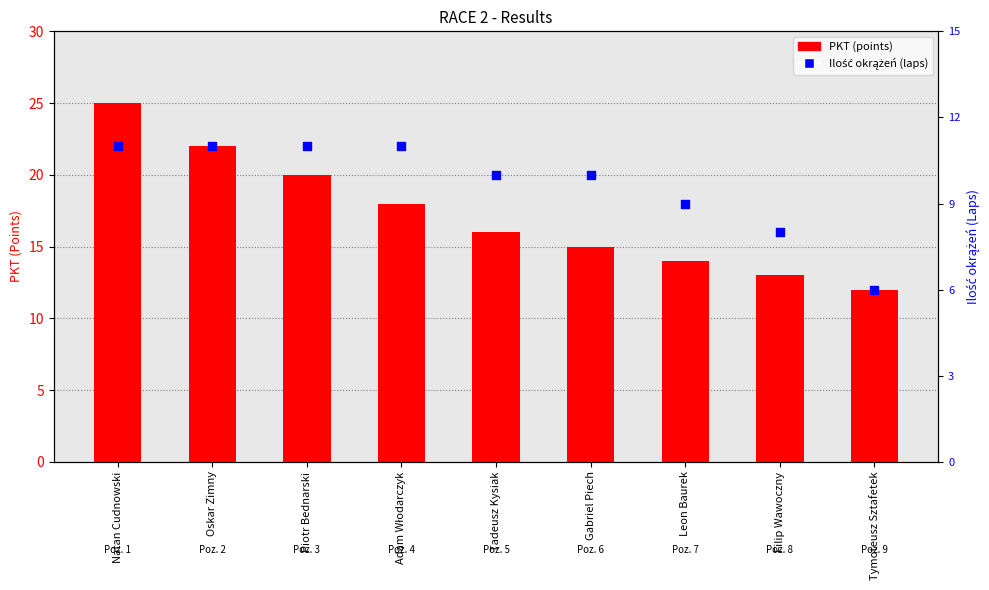

At which category is the sum across all series the highest?

Natan Cudnowski